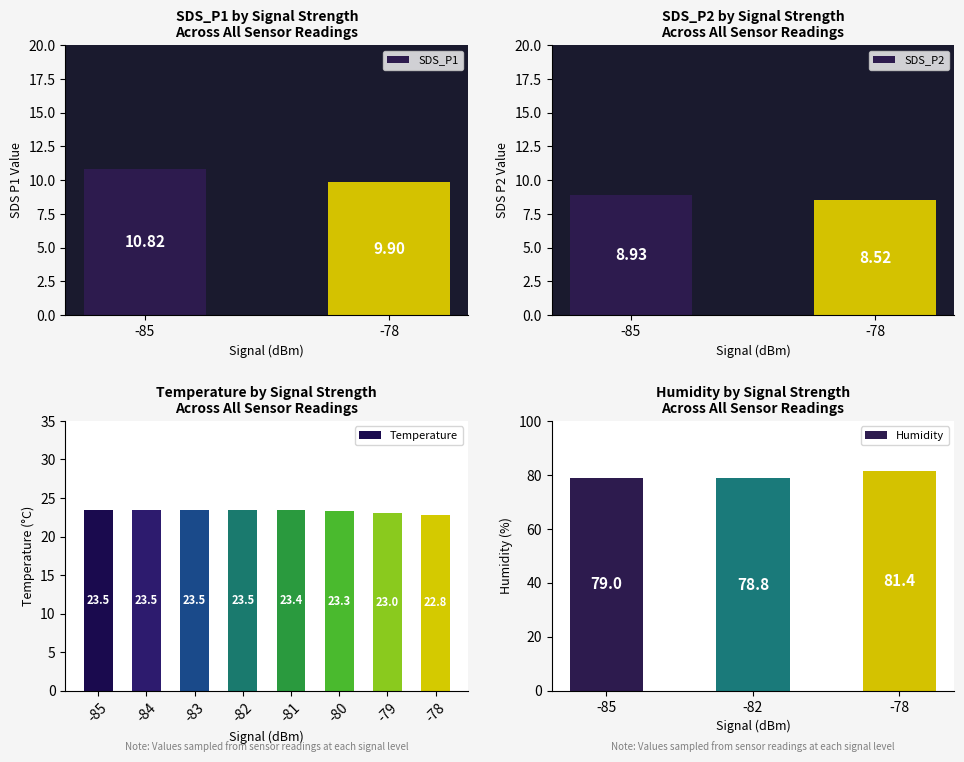

The value of Humidity at 00:35 is 21.5. True or false?

False